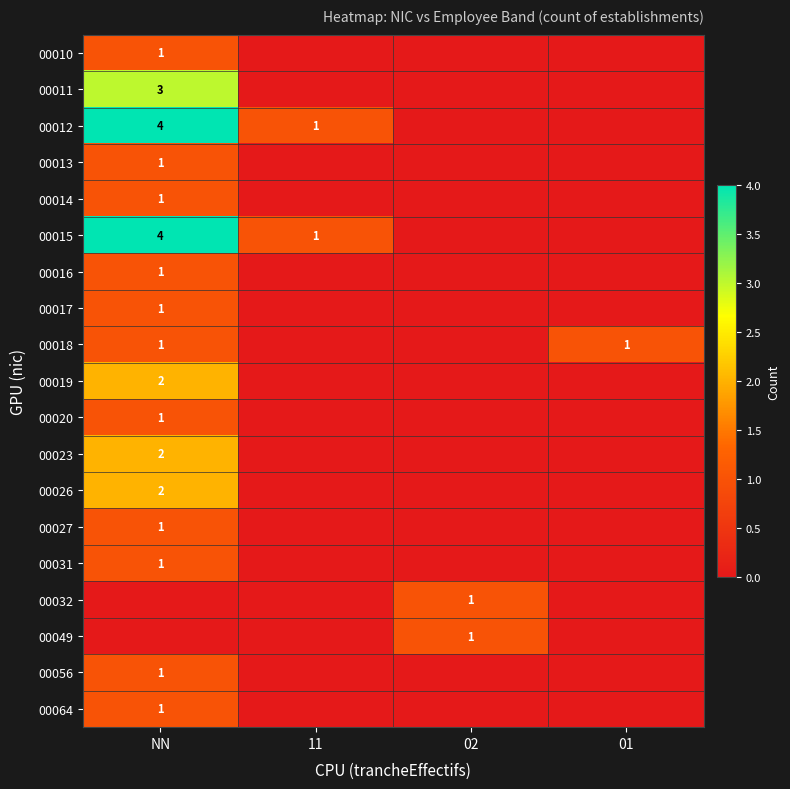

How many distinct data groups are displayed?

19